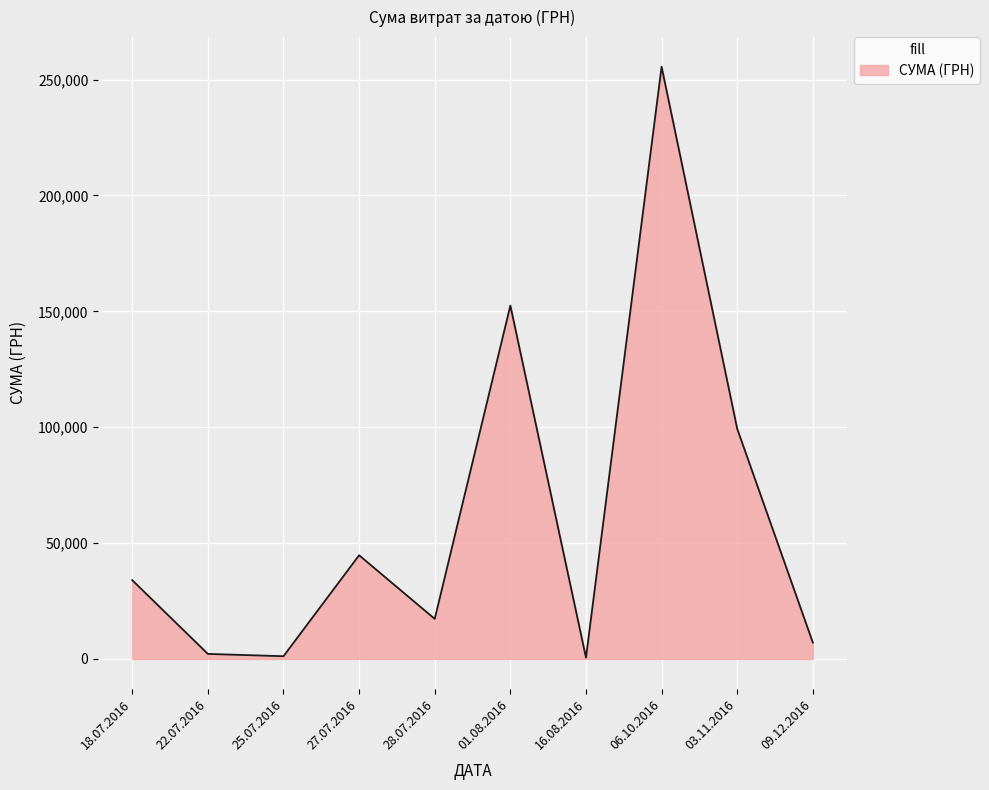

What is the greatest value displayed?

255550.2